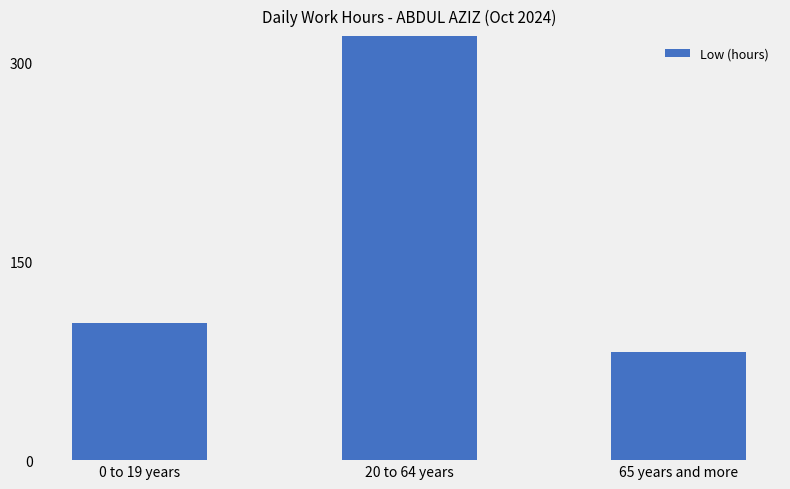

Between 0 to 19 years and 65 years and more, which is larger?

0 to 19 years